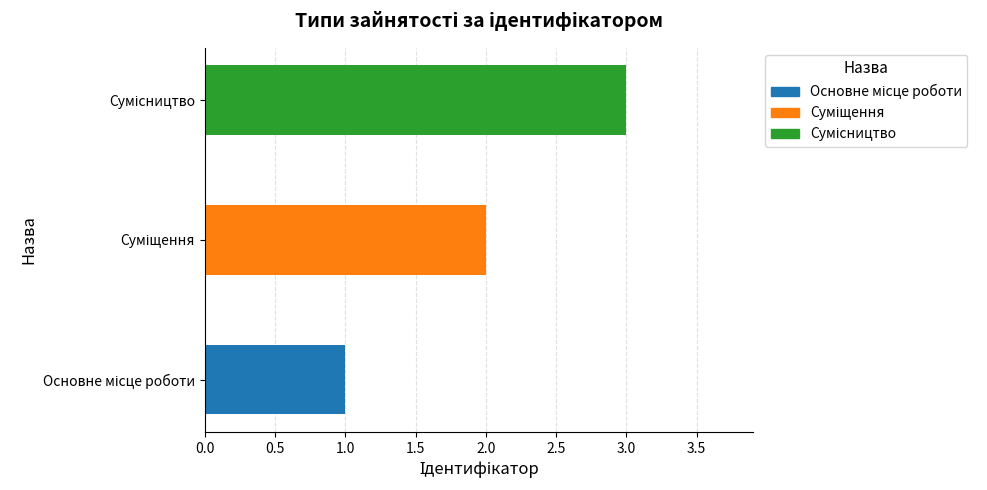

Which label corresponds to the smallest value in the chart?

Основне місце роботи